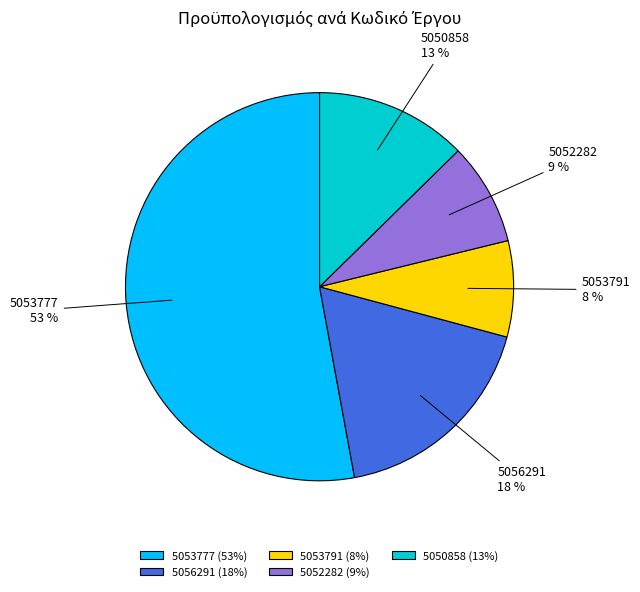

What is the smallest slice in the pie chart?

5053791